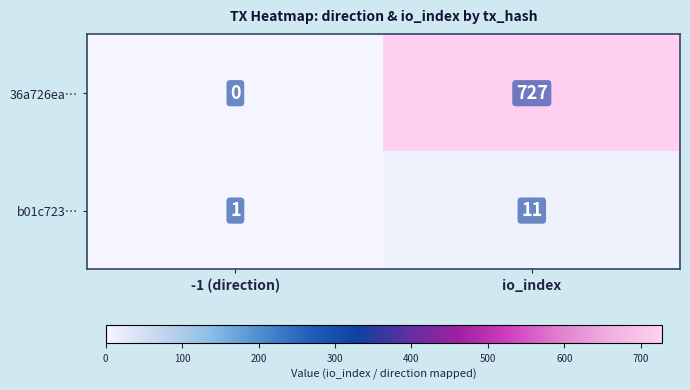

Which series changed the most between -1 (direction) and io_index?

36a726ea…